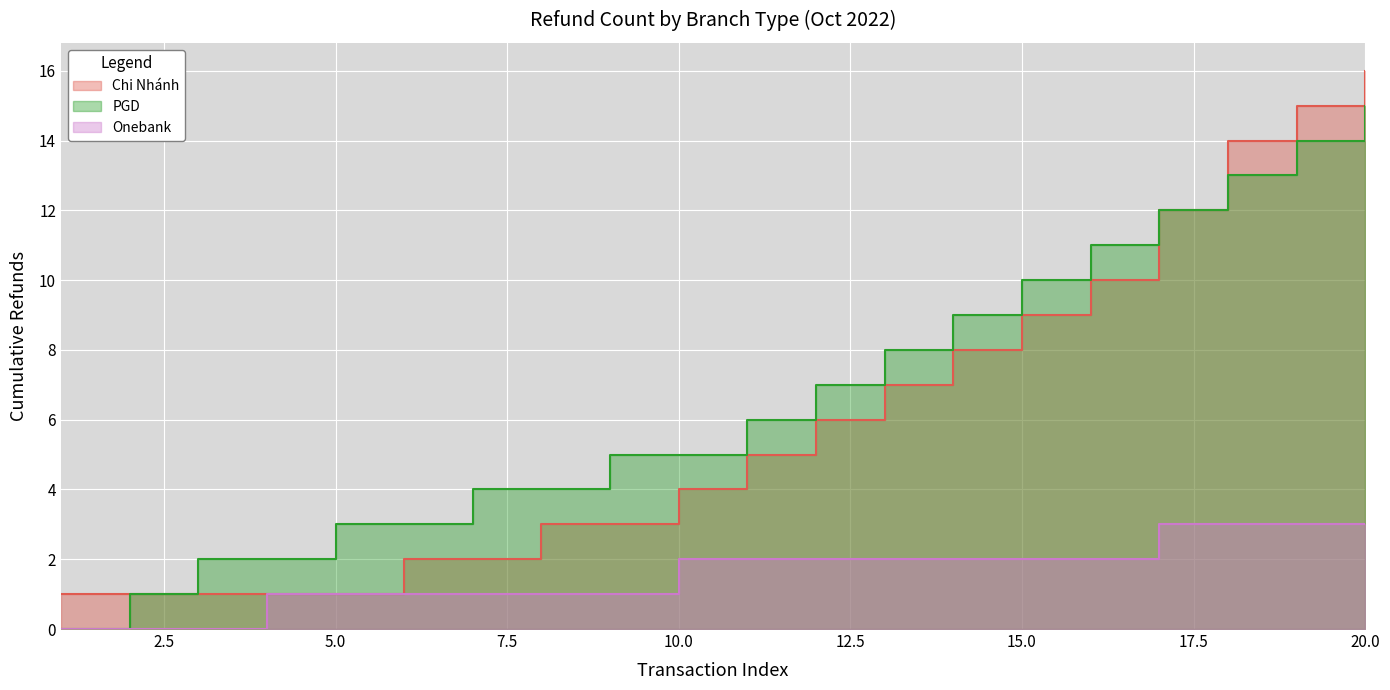

Which series changed the most between 2 and 4?

PGD